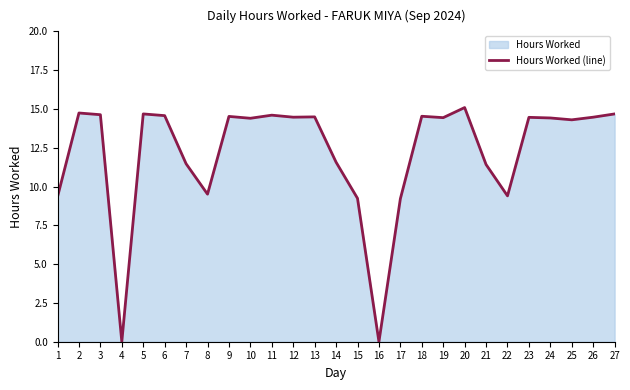

How many lines are shown in the chart?

1